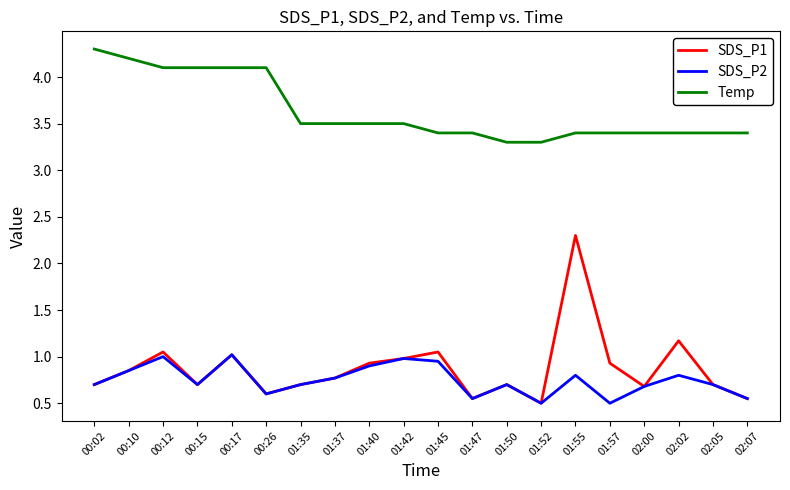

The SDS_P2 series shows 0.7 at 00:15. True or false?

True